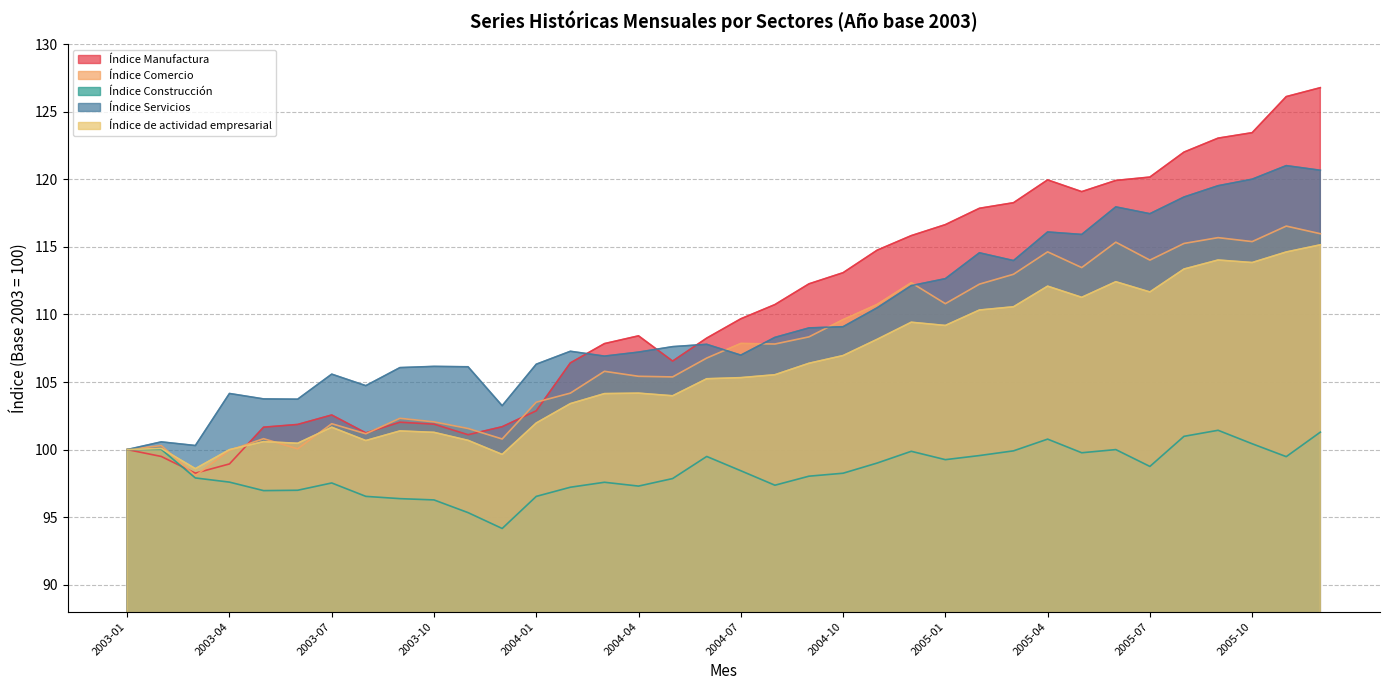

What are all the series names shown in the legend?

Índice Manufactura, Índice Comercio, Índice Construcción, Índice Servicios, Índice de actividad empresarial